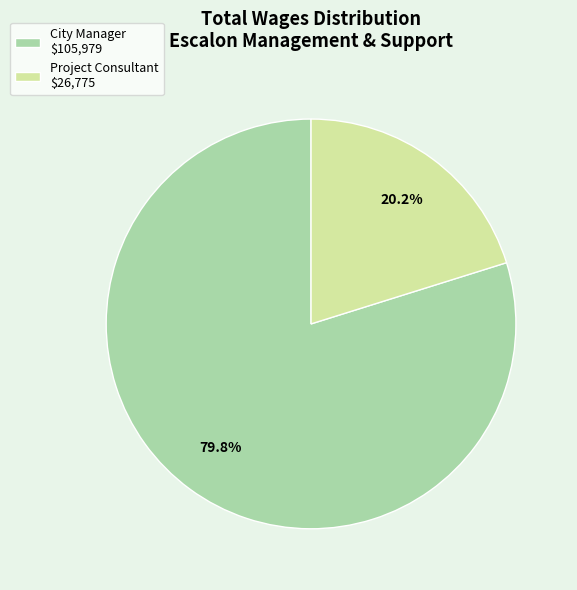

What is the ratio of the value at Project Consultant to the value at City Manager?

0.3